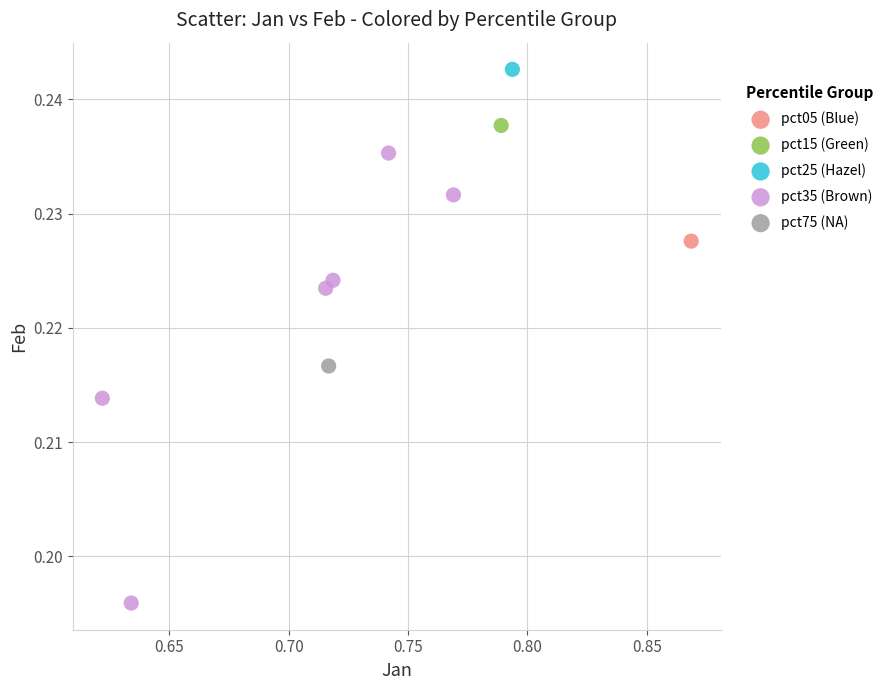

What are all the series names shown in the legend?

pct05 (Blue), pct15 (Green), pct25 (Hazel), pct35 (Brown), pct75 (NA)